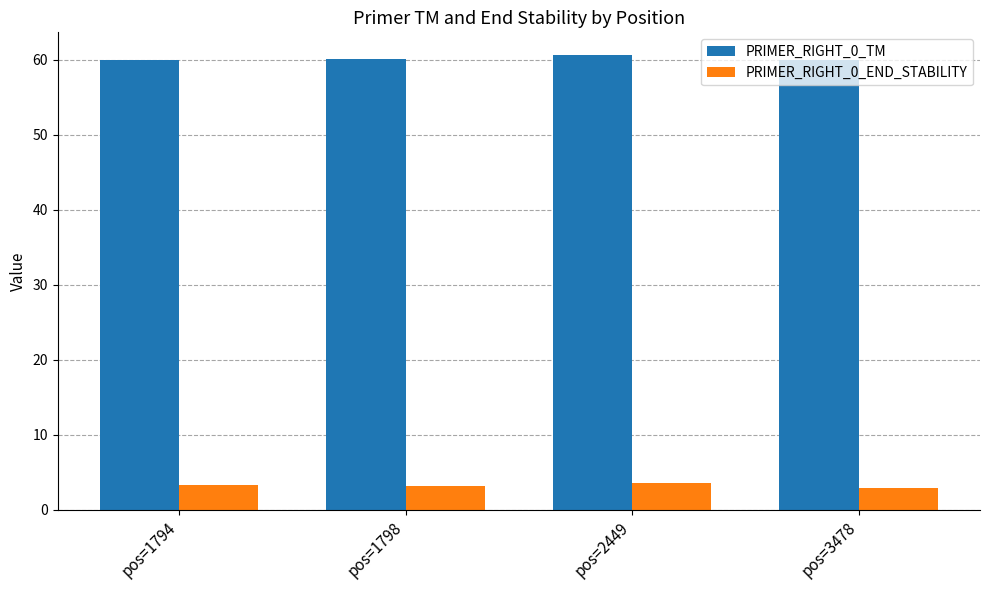

What is the greatest value displayed?

60.6